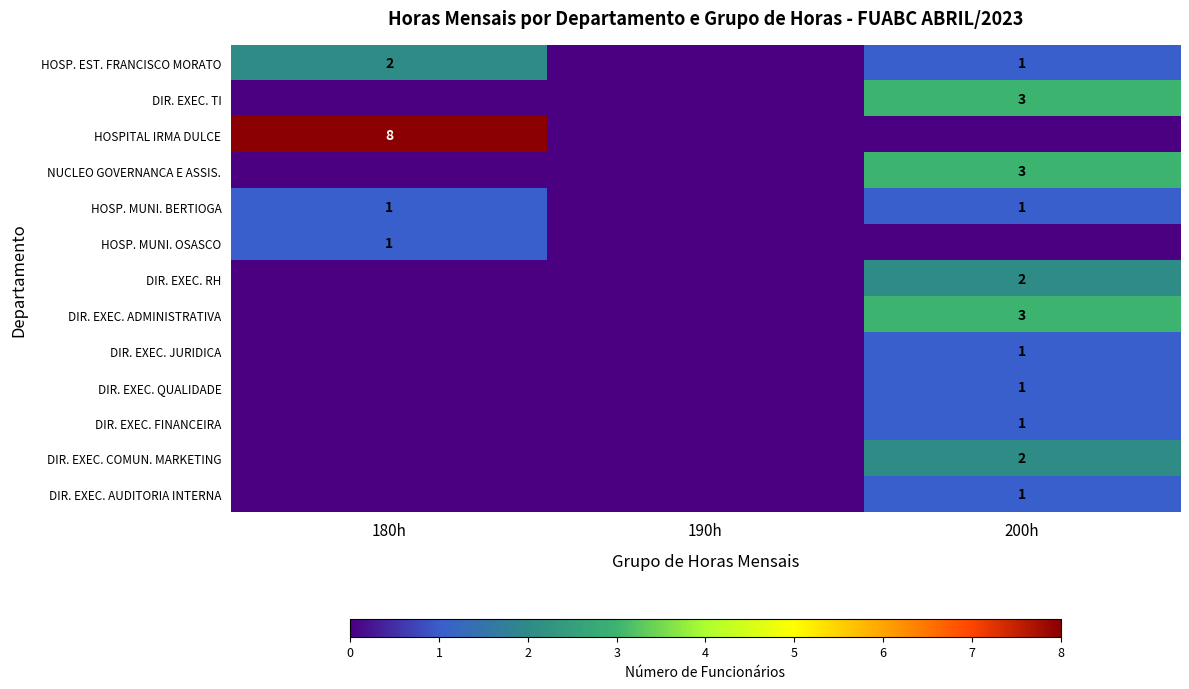

The value of HOSP. EST. FRANCISCO MORATO at 180h is 3. True or false?

False